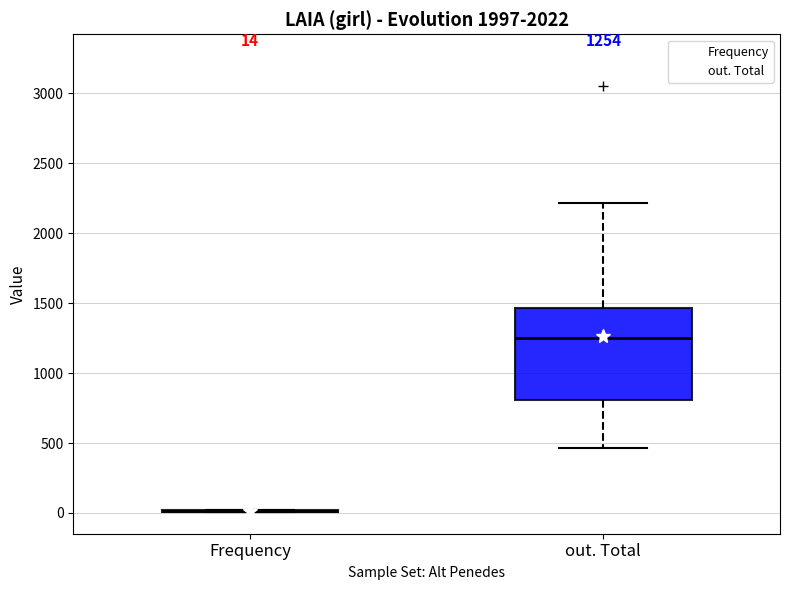

Which box is the tallest, from its lower edge to its upper edge?

out. Total